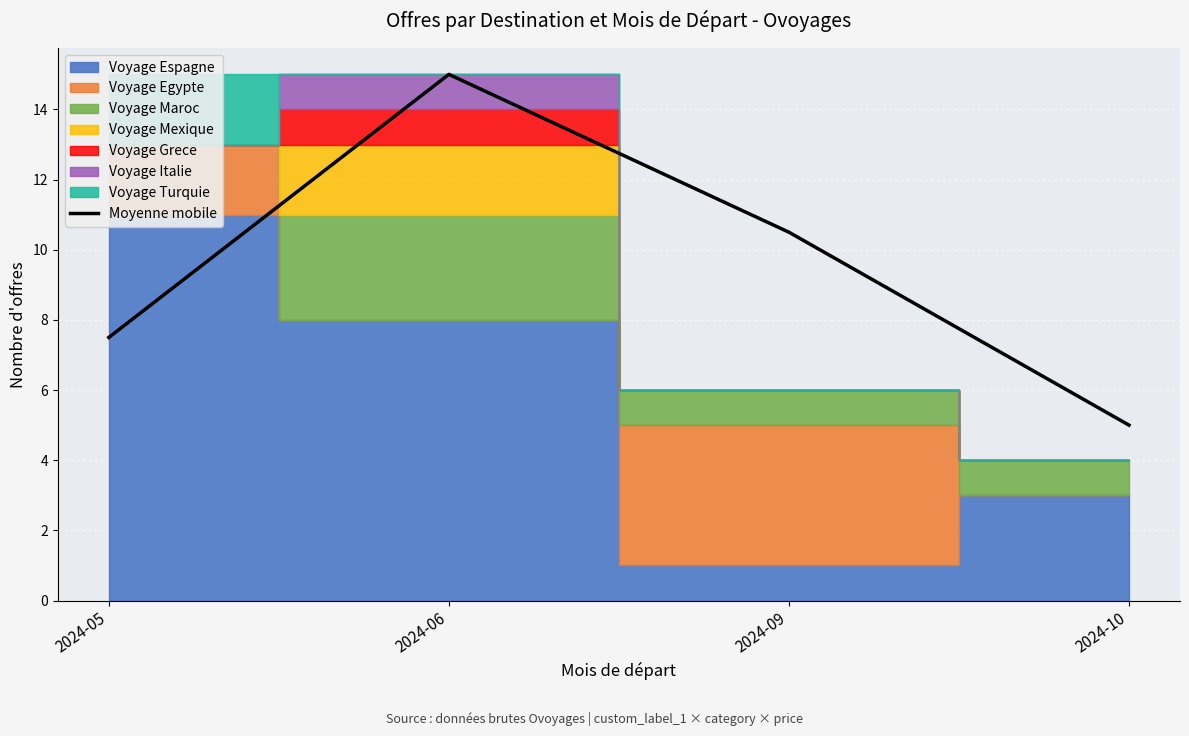

Rank the categories by value from lowest to highest.

2024-10, 2024-05, 2024-09, 2024-06